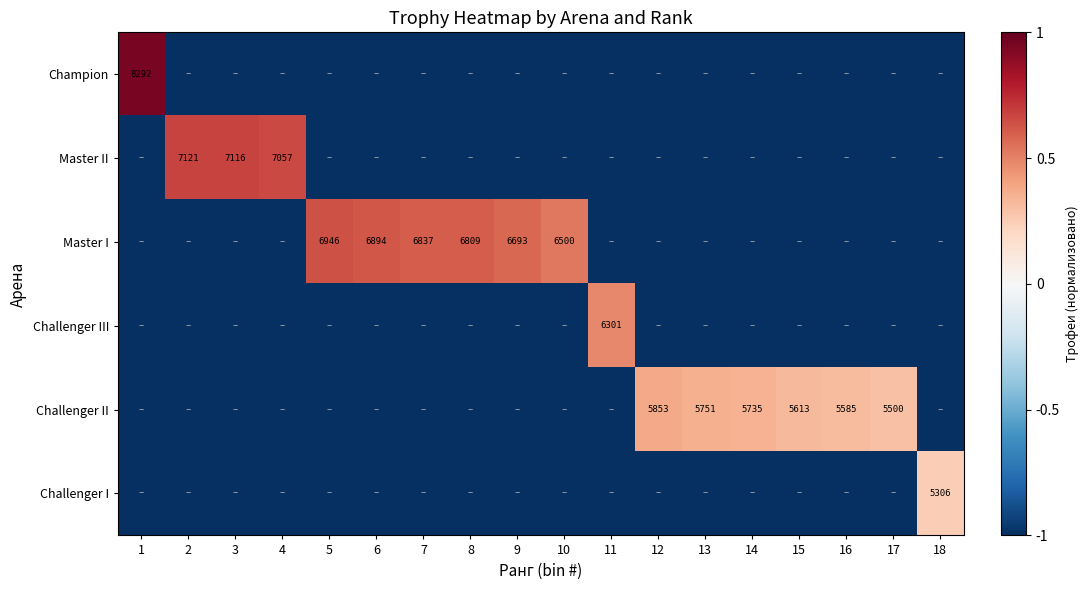

The value of Master I at 7 is 2078. True or false?

False